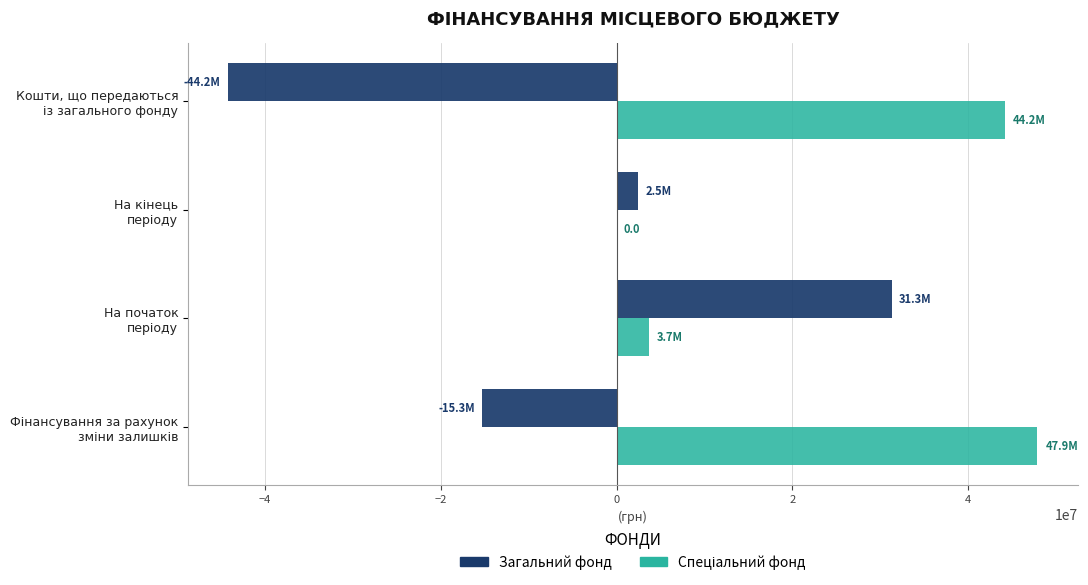

What is the highest value of the Загальний фонд series?

31325995.7